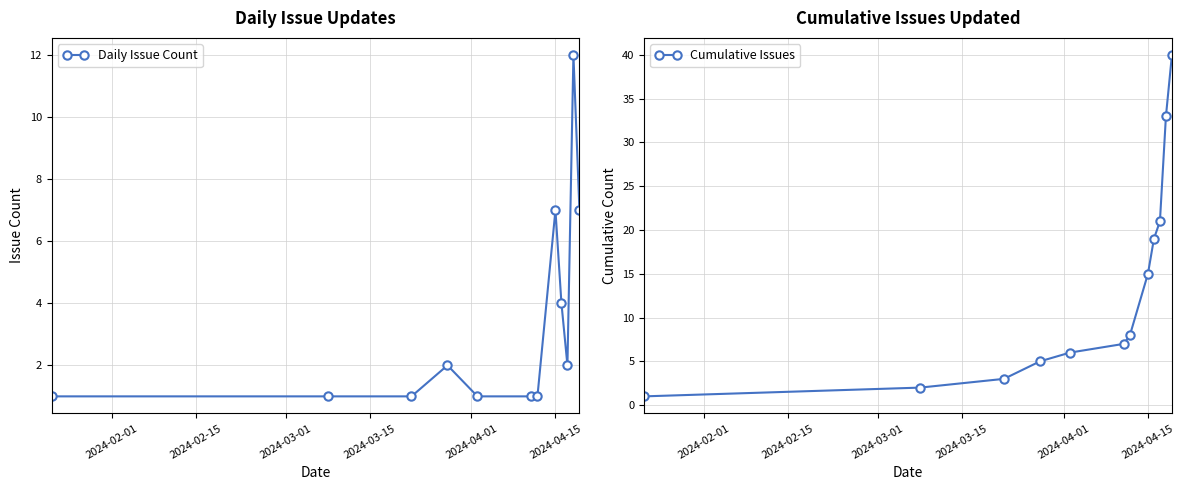

True or false: Daily Issue Count has more than 0 interior local peaks.

True